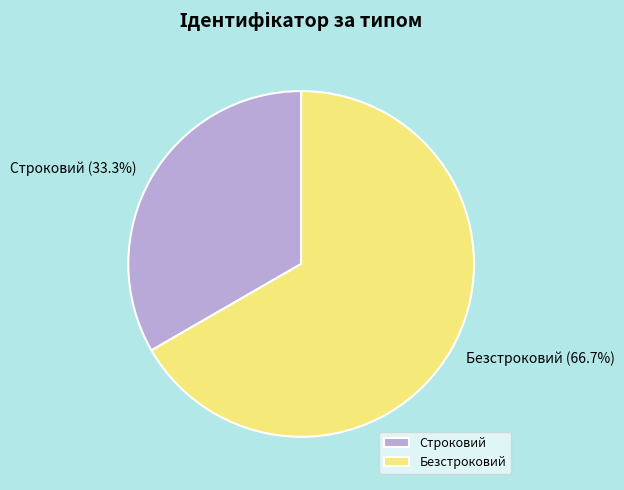

Is it true that Безстроковий is 79% of the pie?

False